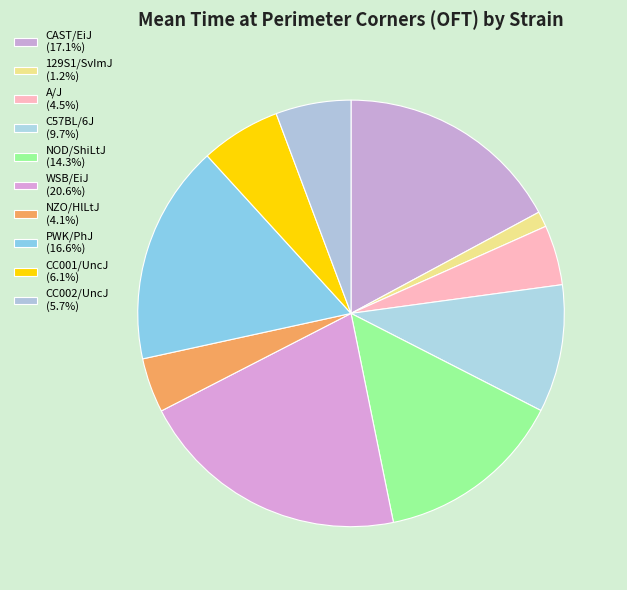

How many segments does this pie chart have?

10